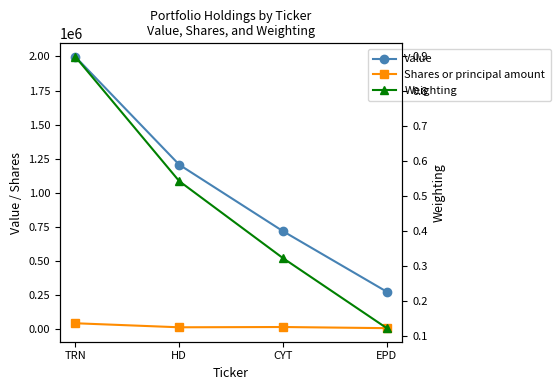

What is the greatest value displayed?

1997000.0